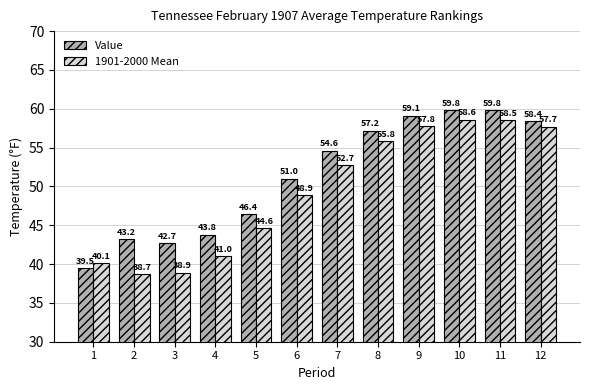

What is the value of the 1901-2000 Mean bar at the 6th from the left?

48.9